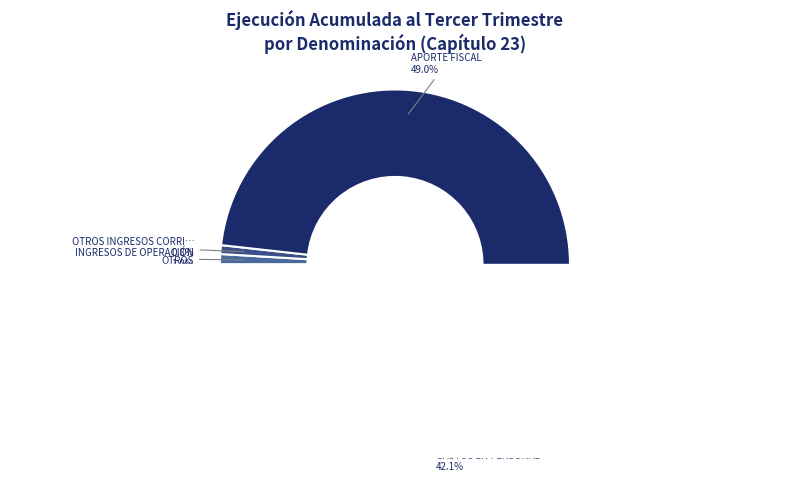

Is TRANSFERENCIAS CORRIENTES the majority of the pie?

No